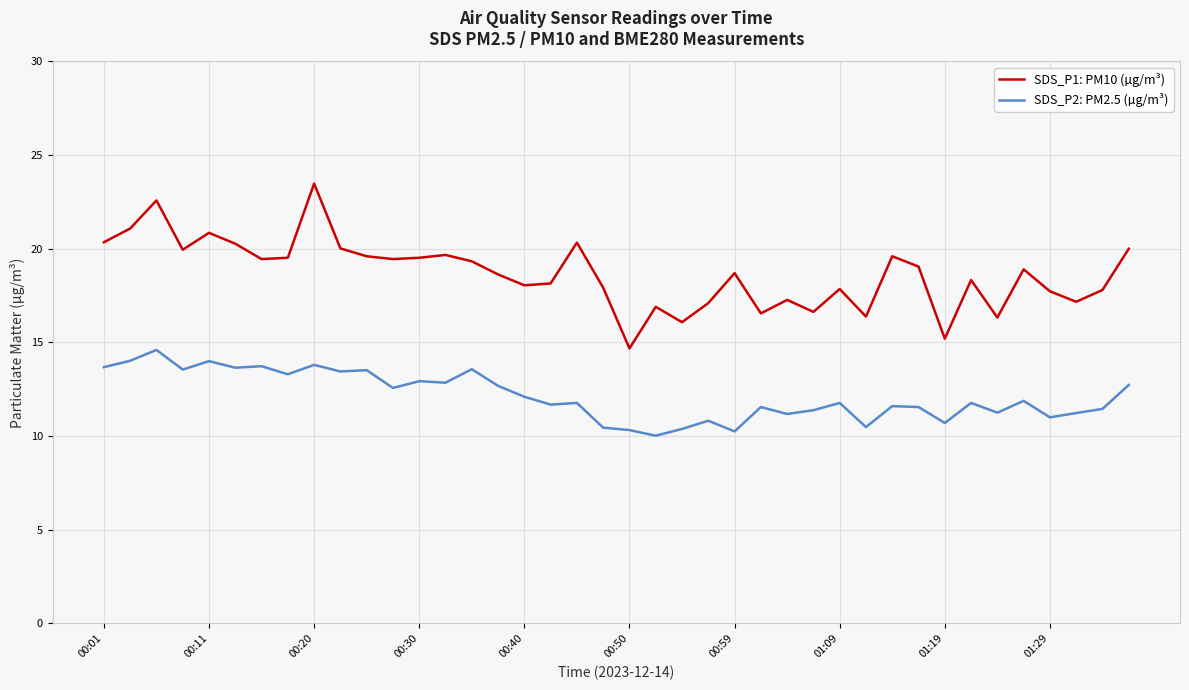

True or false: SDS_P2: PM2.5 (µg/m³) and SDS_P1: PM10 (µg/m³) cross at least once.

False